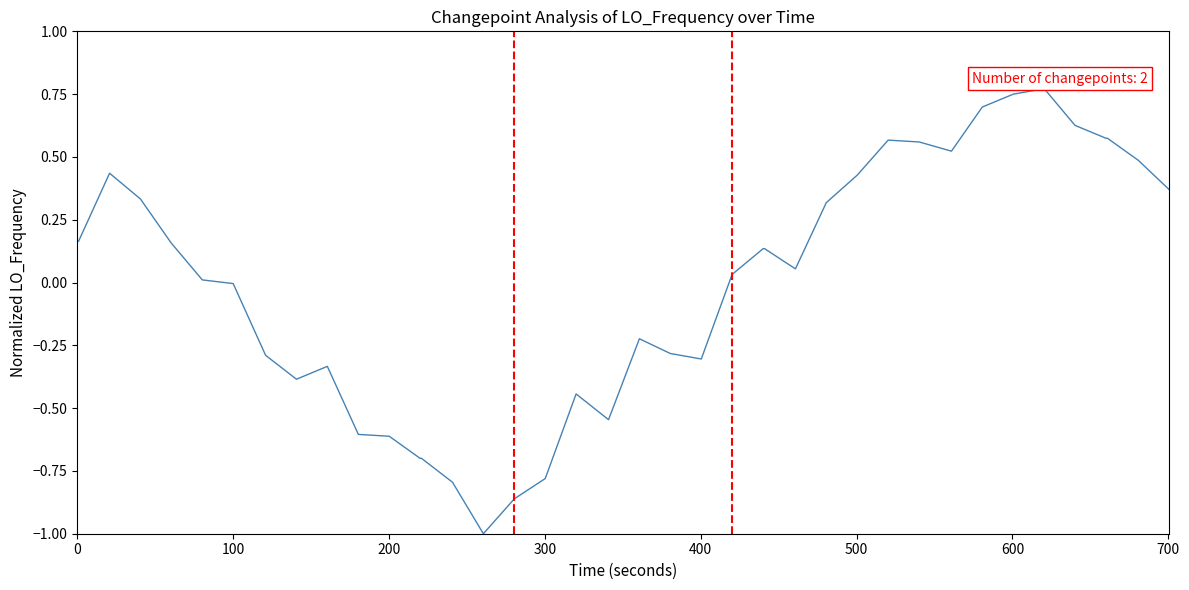

What is the difference between the maximum and minimum values?

1.8